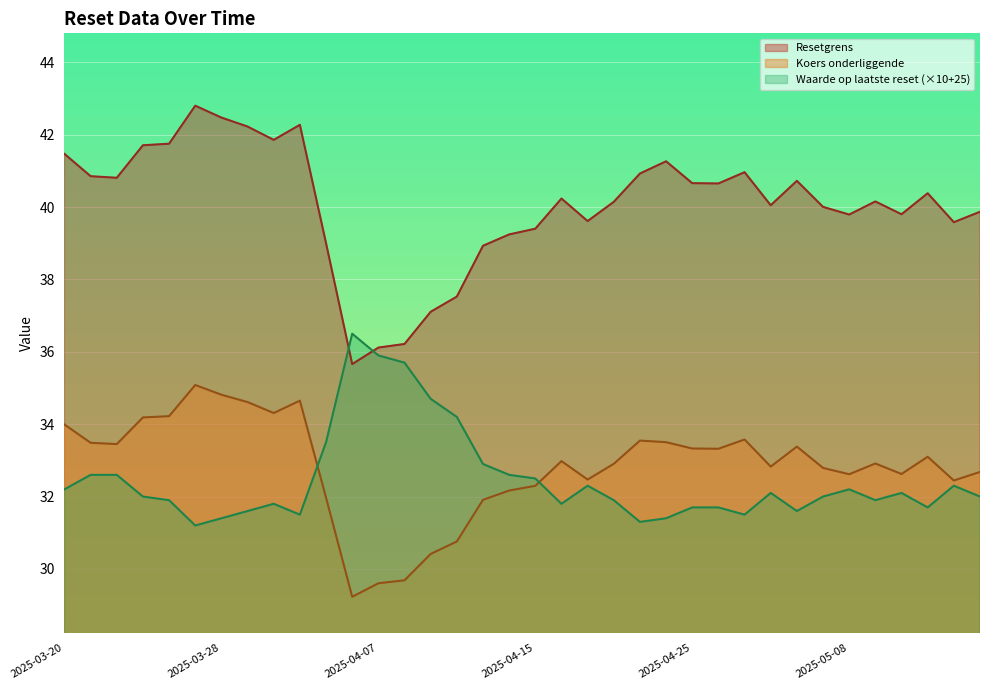

How many values in the Koers onderliggende series are below 32?

7